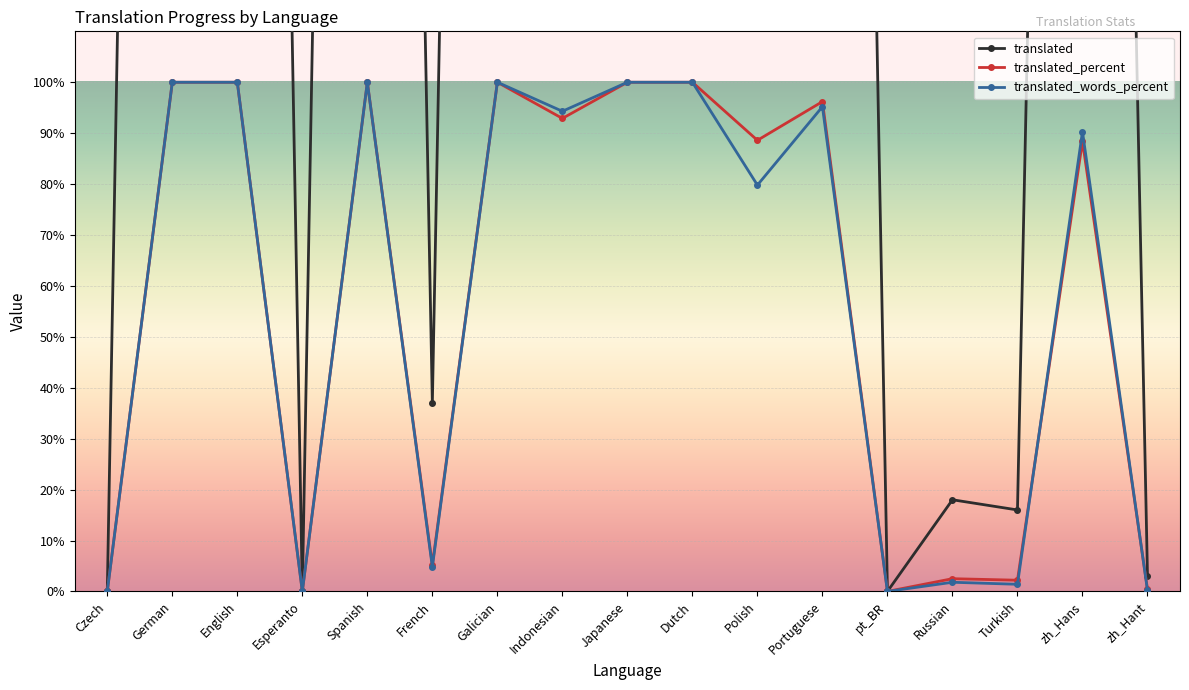

Which category has the lowest value in the translated_percent series?

Czech